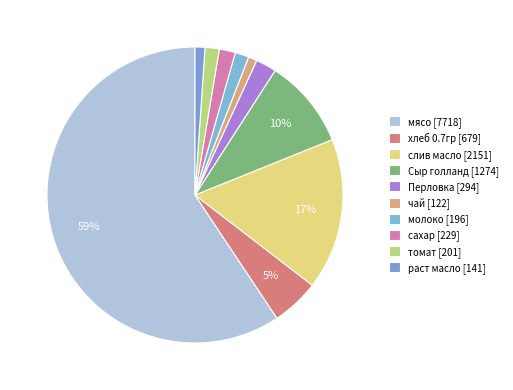

The мясо slice represents 53% of the pie. True or false?

False